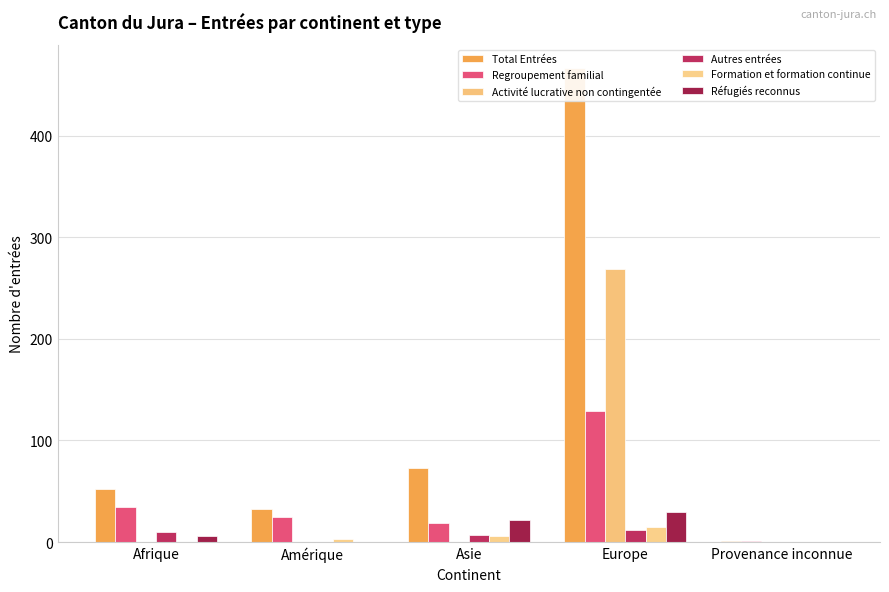

Reading left to right, list all the values displayed in this chart.

Total Entrées: 52	33	73	466	1
Regroupement familial: 34	25	19	129	1
Activité lucrative non contingentée: 0	0	0	269	0
Autres entrées: 10	0	7	12	0
Formation et formation continue: 0	3	6	15	0
Réfugiés reconnus: 6	0	22	30	0